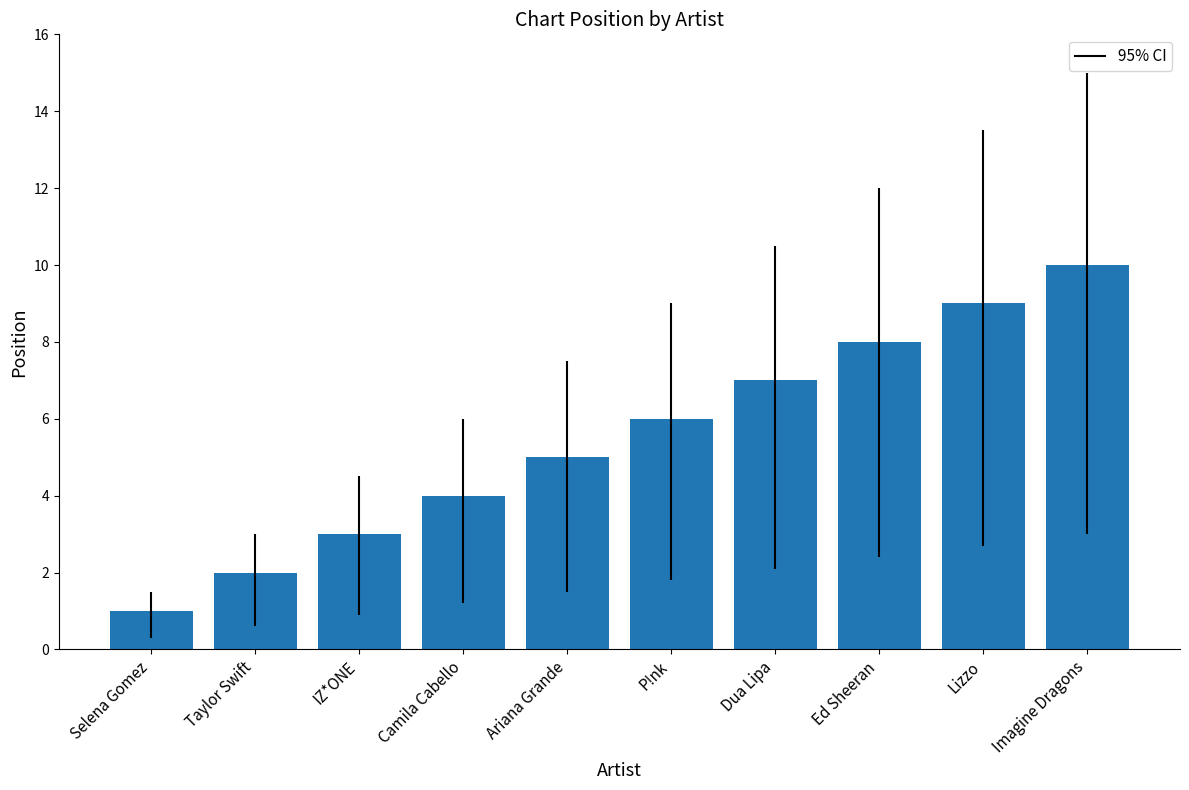

Read the value at Ed Sheeran.

8